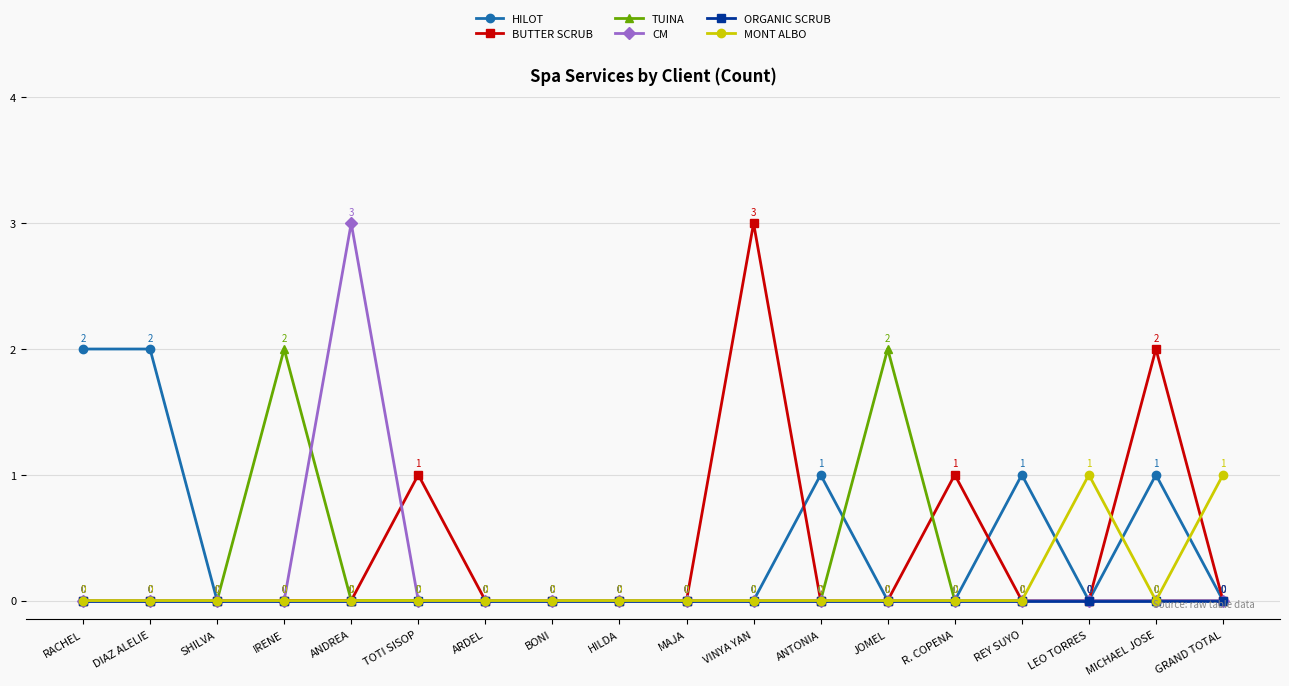

Reading left to right, transcribe all the data shown in this chart.

HILOT: RACHEL=2	DIAZ ALELIE=2	SHILVA=0	IRENE=0	ANDREA=0	TOTI SISOP=0	ARDEL=0	BONI=0	HILDA=0	MAJA=0	VINYA YAN=0	ANTONIA=1	JOMEL=0	R. COPENA=0	REY SUYO=1	LEO TORRES=0	MICHAEL JOSE=1	GRAND TOTAL=0
BUTTER SCRUB: RACHEL=0	DIAZ ALELIE=0	SHILVA=0	IRENE=0	ANDREA=0	TOTI SISOP=1	ARDEL=0	BONI=0	HILDA=0	MAJA=0	VINYA YAN=3	ANTONIA=0	JOMEL=0	R. COPENA=1	REY SUYO=0	LEO TORRES=0	MICHAEL JOSE=2	GRAND TOTAL=0
TUINA: RACHEL=0	DIAZ ALELIE=0	SHILVA=0	IRENE=2	ANDREA=0	TOTI SISOP=0	ARDEL=0	BONI=0	HILDA=0	MAJA=0	VINYA YAN=0	ANTONIA=0	JOMEL=2	R. COPENA=0	REY SUYO=0	LEO TORRES=0	MICHAEL JOSE=0	GRAND TOTAL=0
CM: RACHEL=0	DIAZ ALELIE=0	SHILVA=0	IRENE=0	ANDREA=3	TOTI SISOP=0	ARDEL=0	BONI=0	HILDA=0	MAJA=0	VINYA YAN=0	ANTONIA=0	JOMEL=0	R. COPENA=0	REY SUYO=0	LEO TORRES=0	MICHAEL JOSE=0	GRAND TOTAL=0
ORGANIC SCRUB: RACHEL=0	DIAZ ALELIE=0	SHILVA=0	IRENE=0	ANDREA=0	TOTI SISOP=0	ARDEL=0	BONI=0	HILDA=0	MAJA=0	VINYA YAN=0	ANTONIA=0	JOMEL=0	R. COPENA=0	REY SUYO=0	LEO TORRES=0	MICHAEL JOSE=0	GRAND TOTAL=0
MONT ALBO: RACHEL=0	DIAZ ALELIE=0	SHILVA=0	IRENE=0	ANDREA=0	TOTI SISOP=0	ARDEL=0	BONI=0	HILDA=0	MAJA=0	VINYA YAN=0	ANTONIA=0	JOMEL=0	R. COPENA=0	REY SUYO=0	LEO TORRES=1	MICHAEL JOSE=0	GRAND TOTAL=1